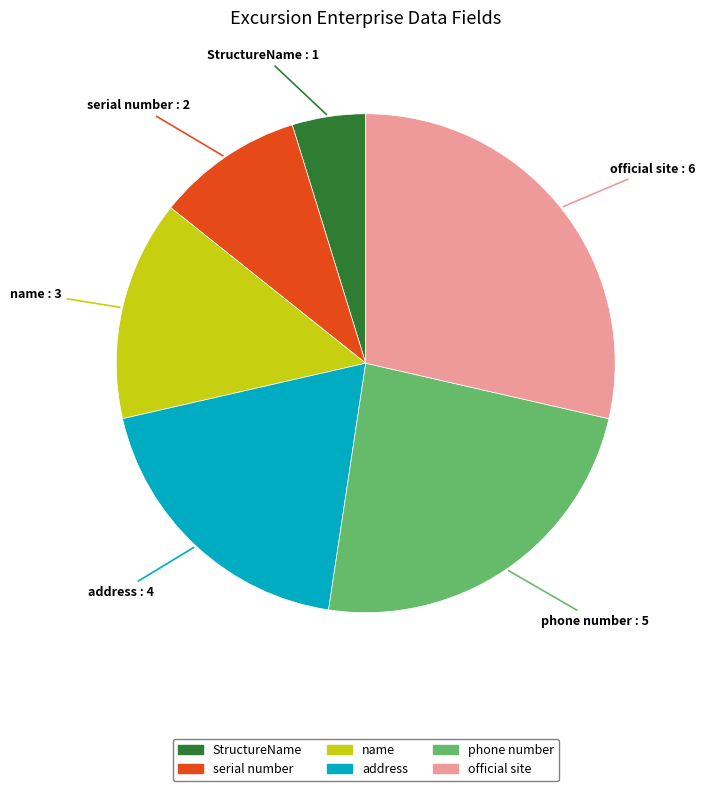

Rank the categories by value from lowest to highest.

StructureName, serial number, name, address, phone number, official site